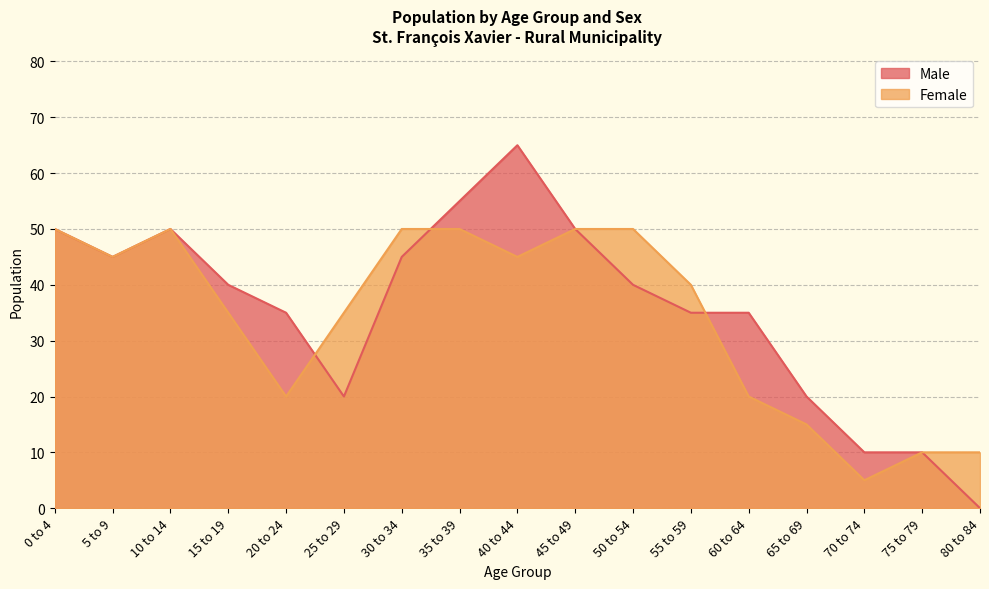

In Female, how many points are lower than both neighbors (excluding endpoints)?

4